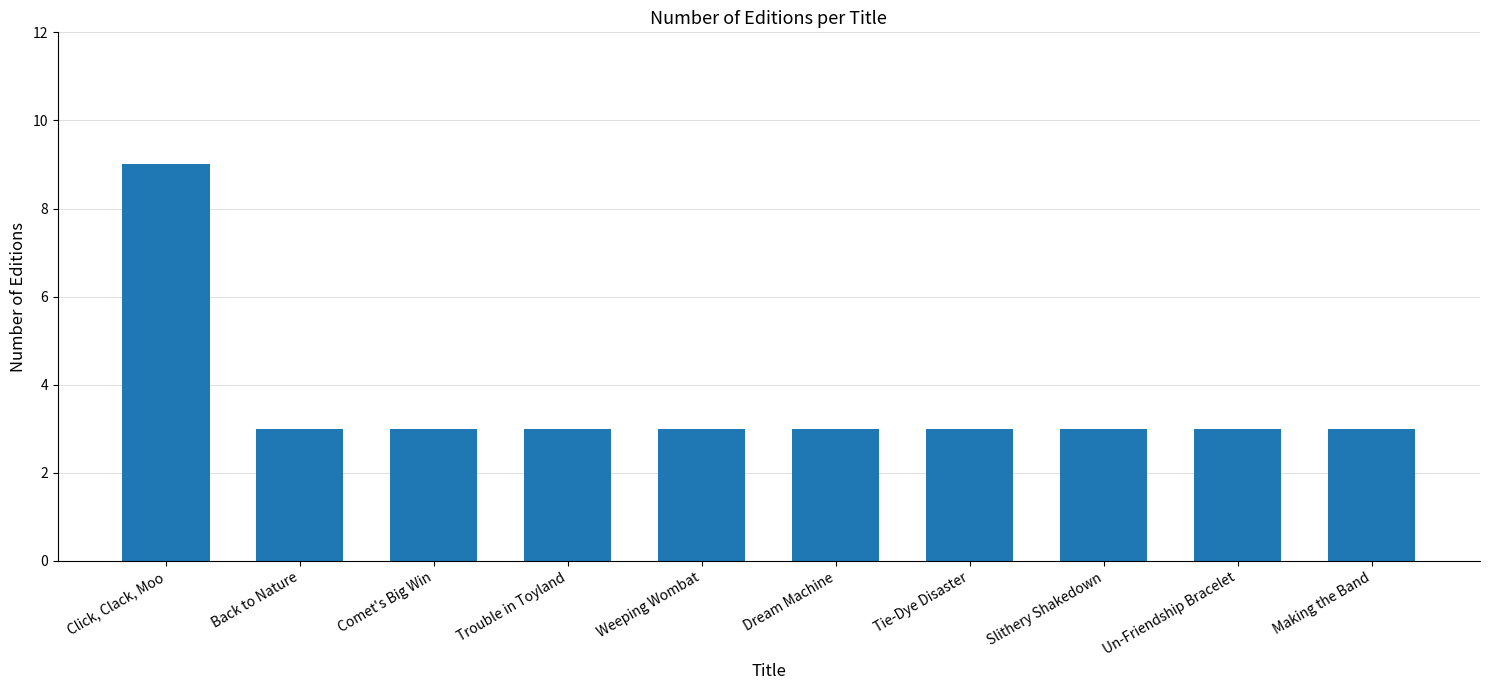

Reading left to right, extract all data points from this chart.

Click, Clack, Moo=9	Back to Nature=3	Comet's Big Win=3	Trouble in Toyland=3	Weeping Wombat=3	Dream Machine=3	Tie-Dye Disaster=3	Slithery Shakedown=3	Un-Friendship Bracelet=3	Making the Band=3